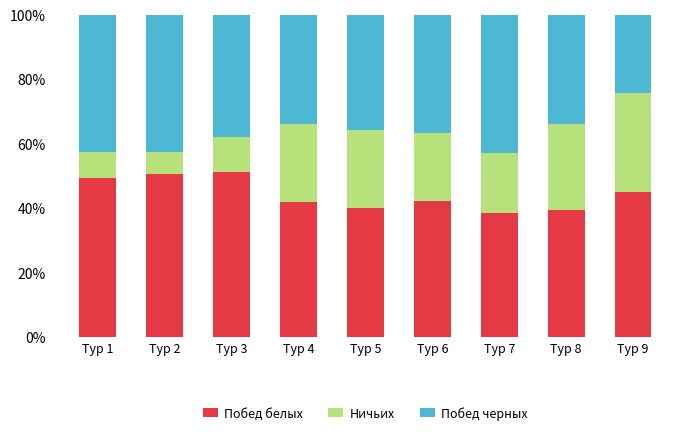

What is the sum of the Побед белых values at Тур 7 and Тур 6?

80.8